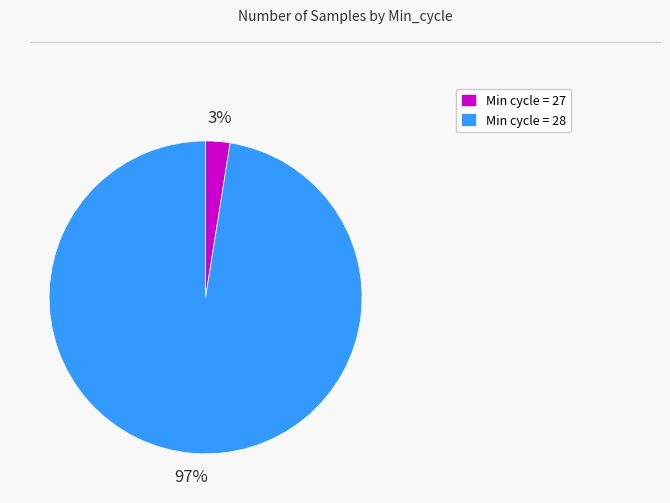

Is there a majority slice in this chart?

Yes